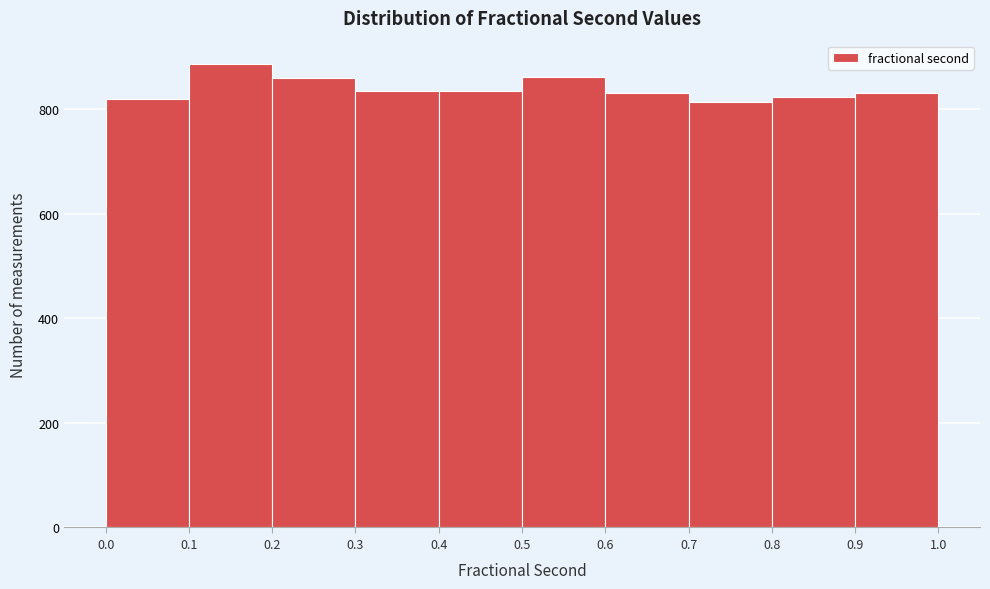

Over which range of the x-axis is the bar tallest?

0.1 to 0.2